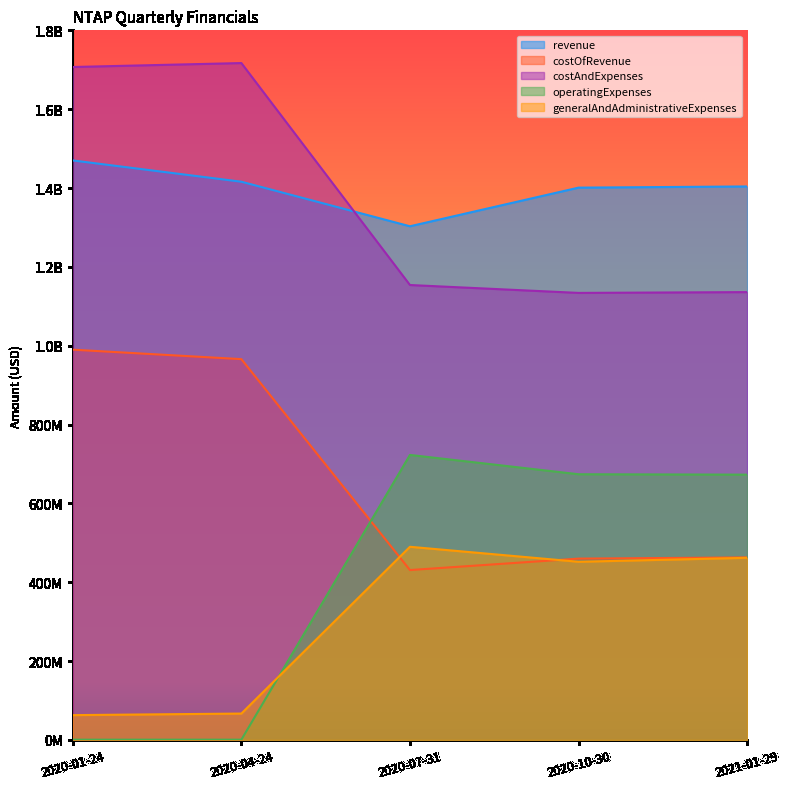

Which series changed the most between 2020-04-24 and 2020-10-30?

operatingExpenses